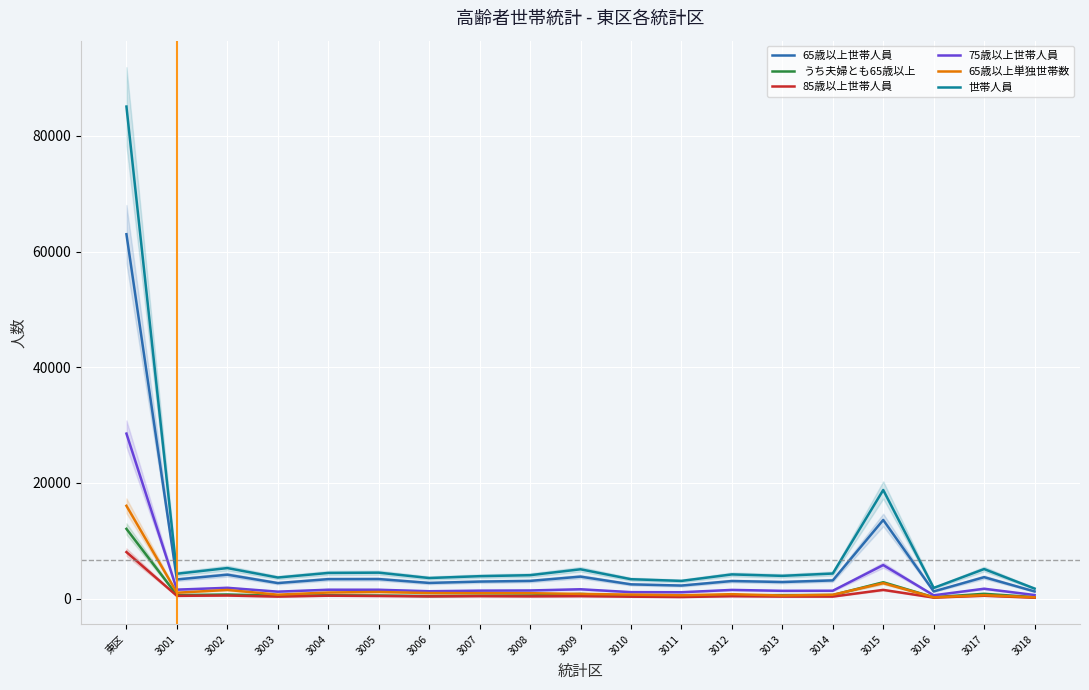

Reading right to left, extract all data points from this chart.

65歳以上世帯人員: 1241	3710	1245	13602	3150	2870	3043	2259	2468	3804	3063	2945	2713	3383	3370	2688	4141	3312	63007
うち夫婦とも65歳以上: 257	835	244	2826	625	609	572	418	440	808	544	504	449	538	572	500	716	605	12062
85歳以上世帯人員: 160	498	179	1510	353	352	418	276	337	424	388	426	387	458	508	352	537	481	8044
75歳以上世帯人員: 622	1710	577	5804	1365	1348	1505	1104	1120	1618	1409	1377	1278	1533	1538	1204	1870	1552	28534
65歳以上単独世帯数: 230	597	226	2671	671	537	769	580	696	819	938	944	960	1151	1056	683	1500	1021	16049
世帯人員: 1738	5112	1854	18782	4337	3935	4186	3063	3356	5070	4052	3880	3560	4488	4439	3646	5282	4299	85079